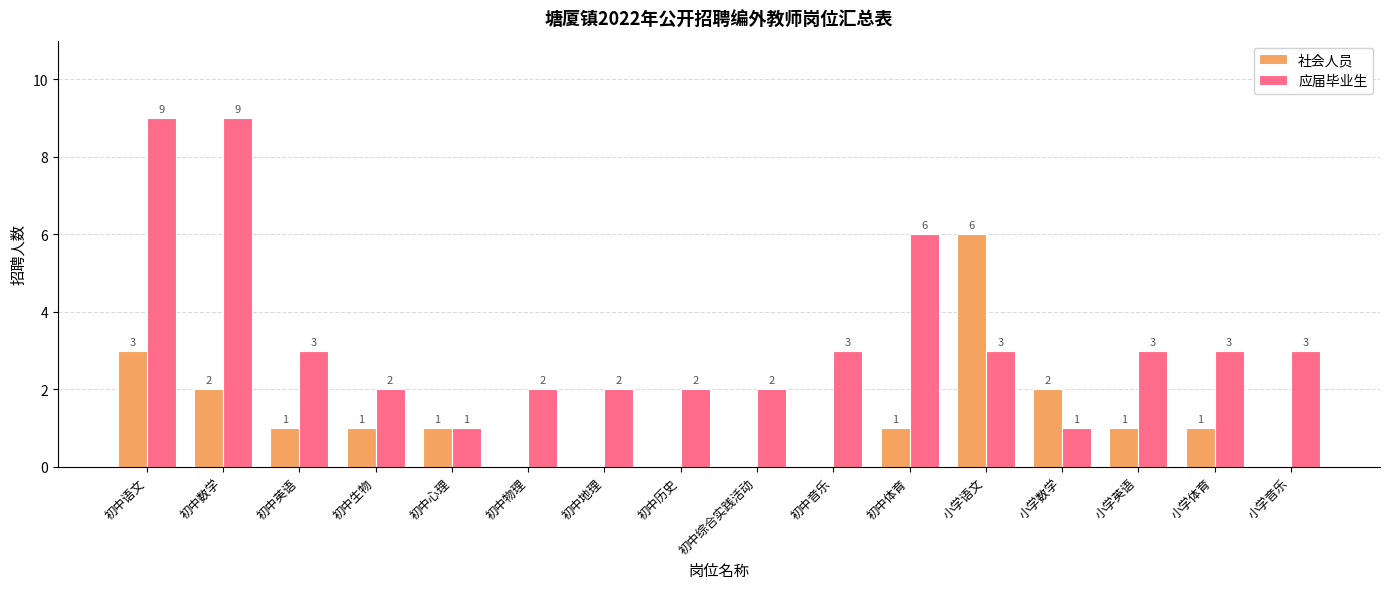

Reading right to left, transcribe all the data shown in this chart.

社会人员: 0	1	1	2	6	1	0	0	0	0	0	1	1	1	2	3
应届毕业生: 3	3	3	1	3	6	3	2	2	2	2	1	2	3	9	9